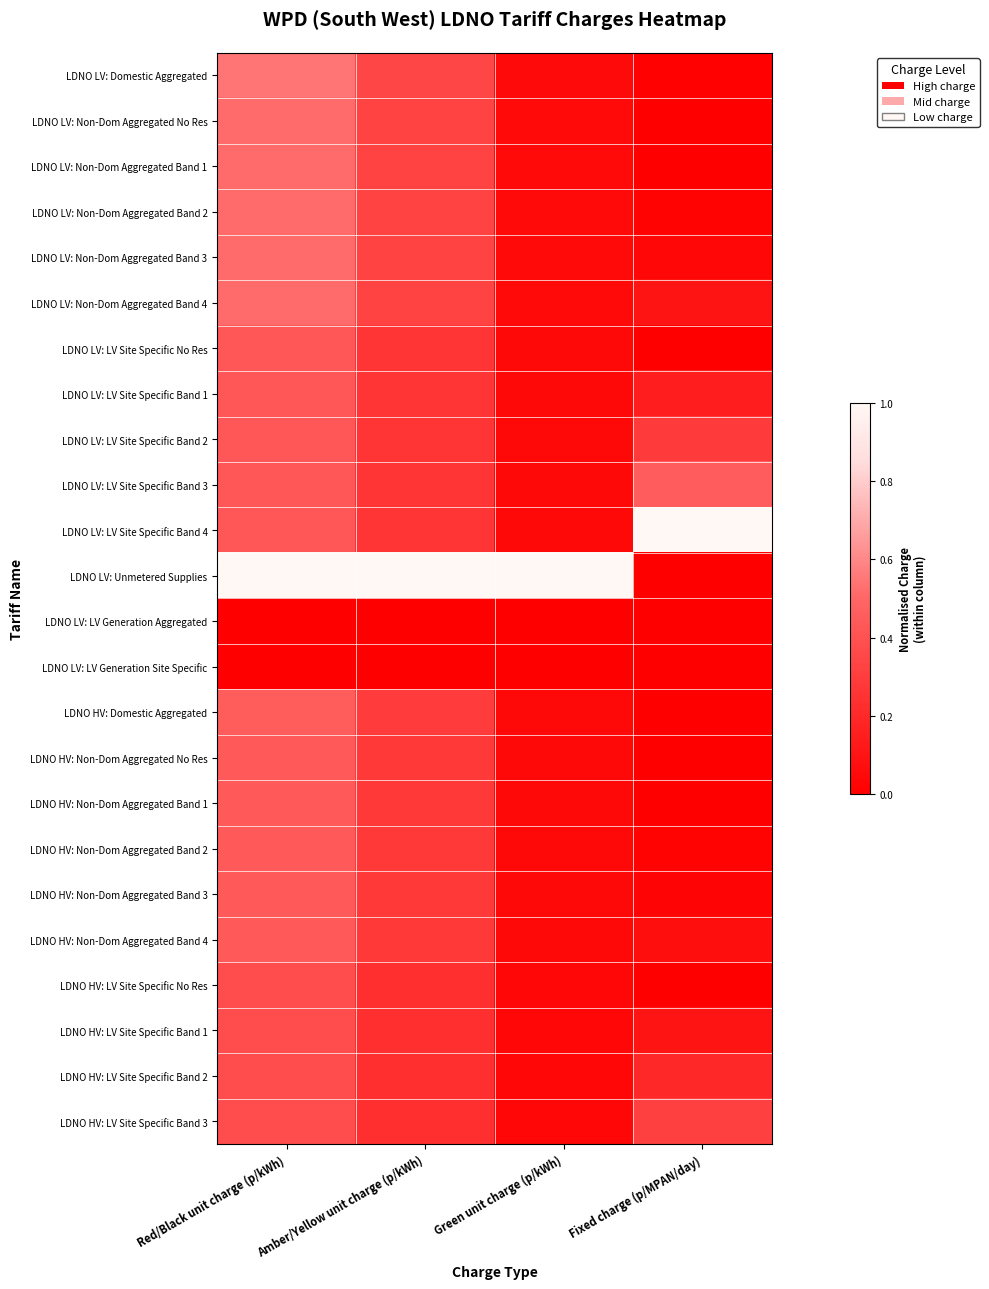

At how many categories does at least one series exceed 0?

4